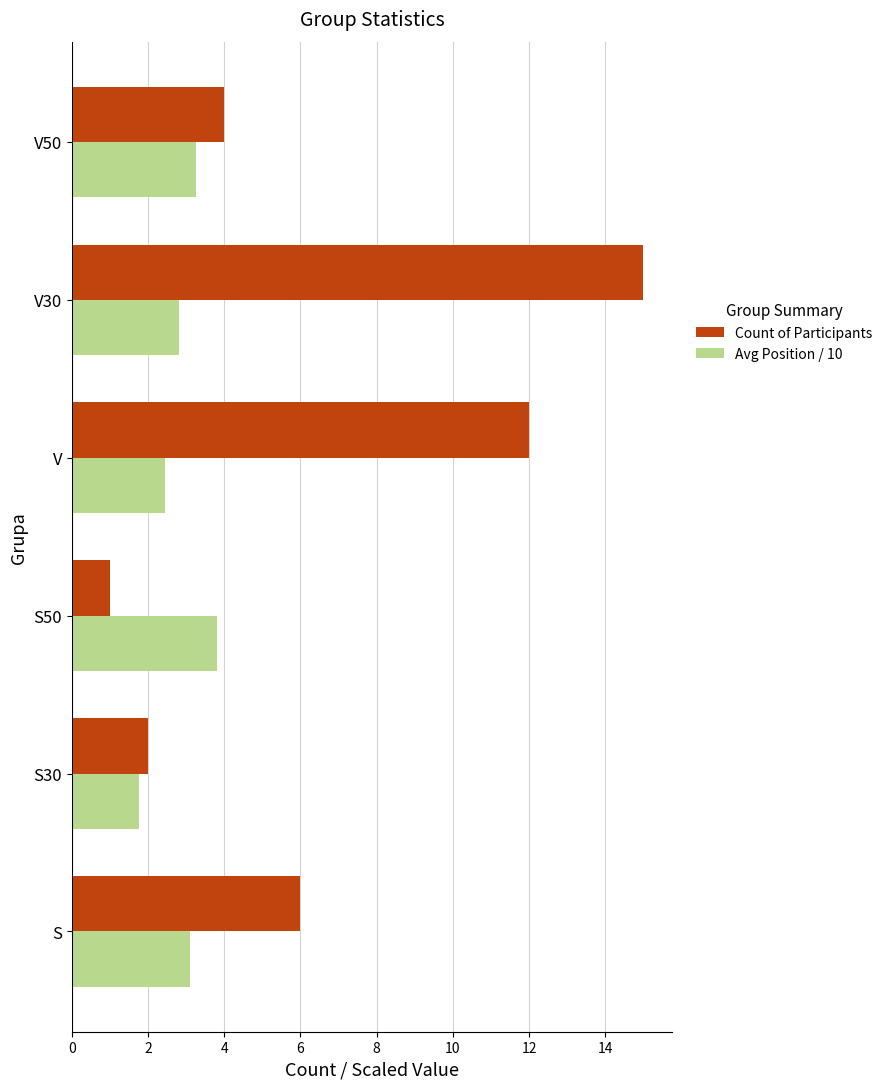

What is the difference between the Avg Position / 10 values at S50 and V30?

1.0